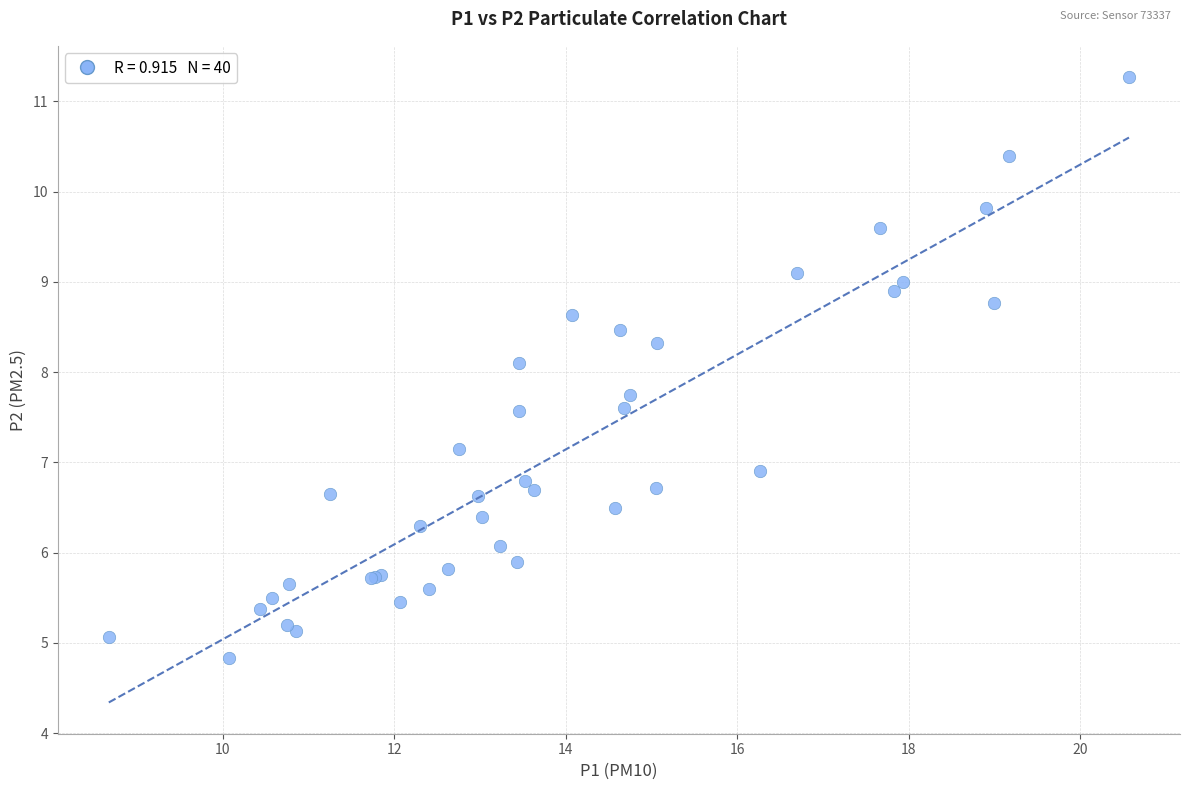

What Y value in the scatter plot is closest to 8?

8.1